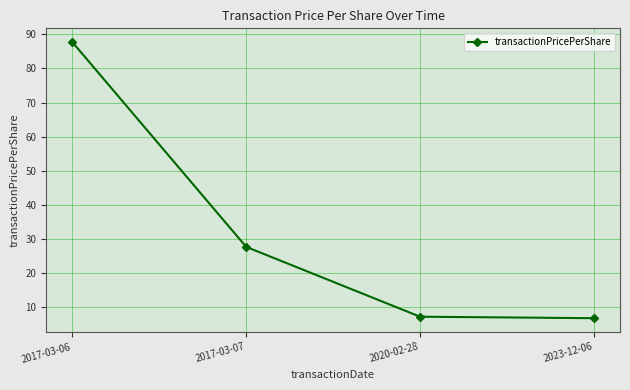

At which label does the data first exceed 27?

2017-03-06